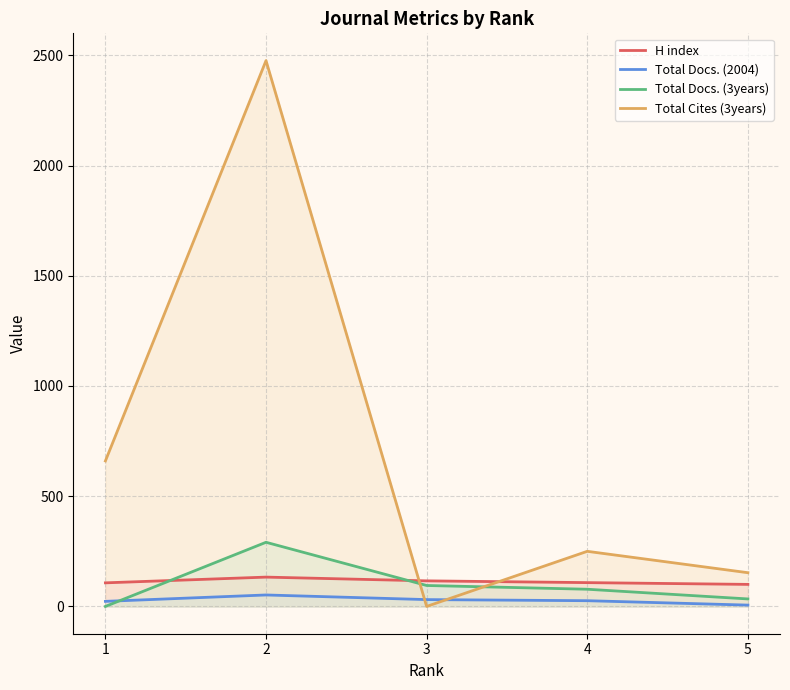

Is the value of Total Docs. (3years) at 5 greater than the value of H index at 4?

No